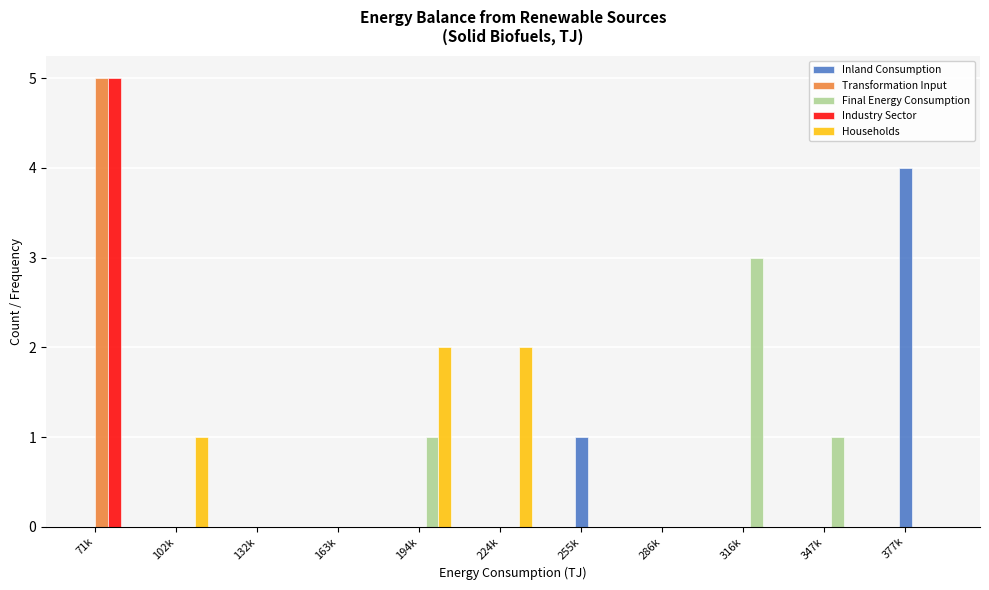

What is the sum of all Transformation Input values?

5